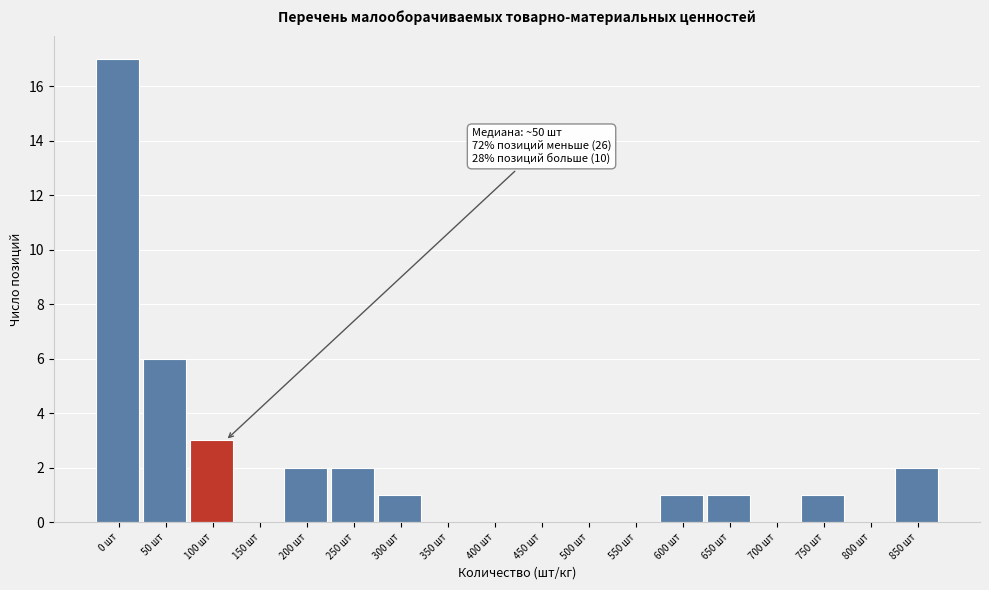

Reading left to right, list all the values displayed in this chart.

0 шт=17	50 шт=6	100 шт=3	150 шт=0	200 шт=2	250 шт=2	300 шт=1	350 шт=0	400 шт=0	450 шт=0	500 шт=0	550 шт=0	600 шт=1	650 шт=1	700 шт=0	750 шт=1	800 шт=0	850 шт=2